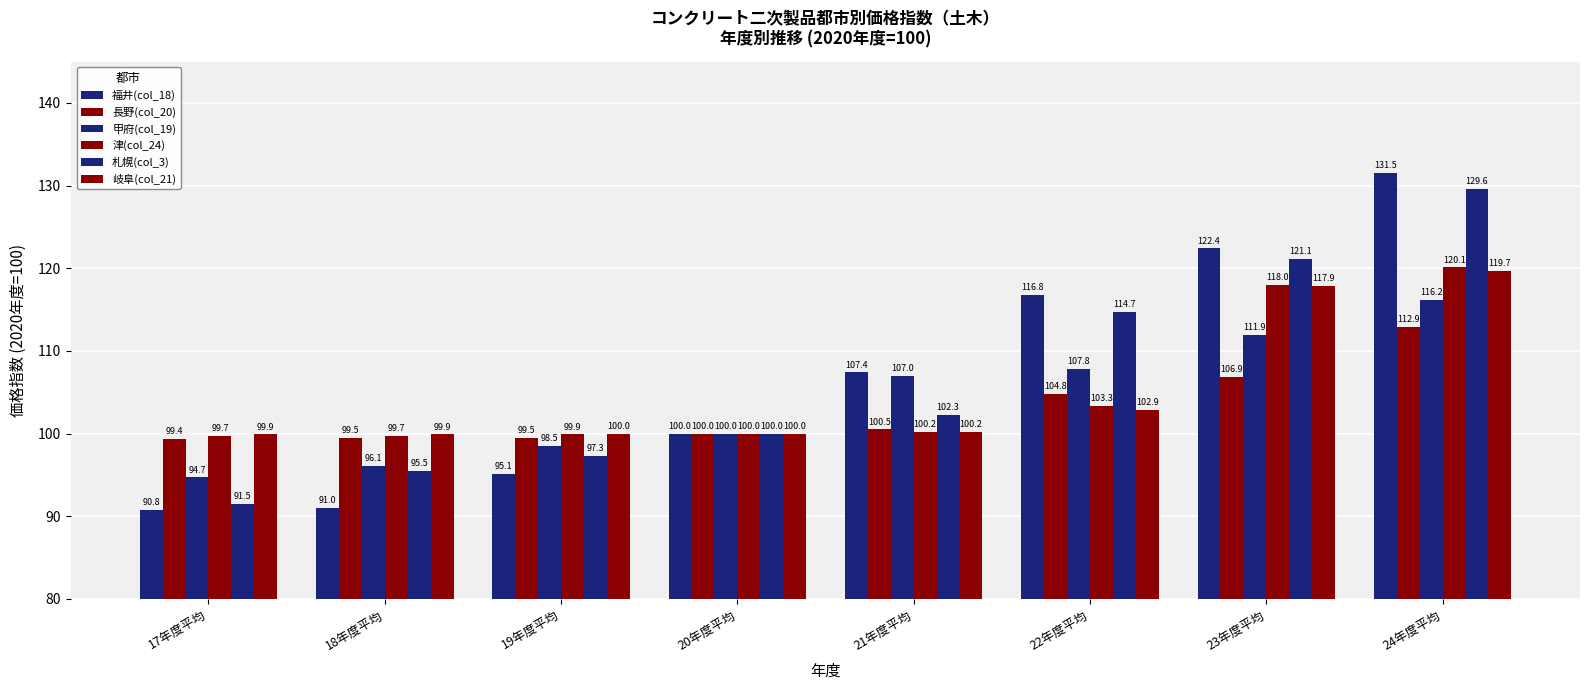

How many categories are shown in the chart?

8